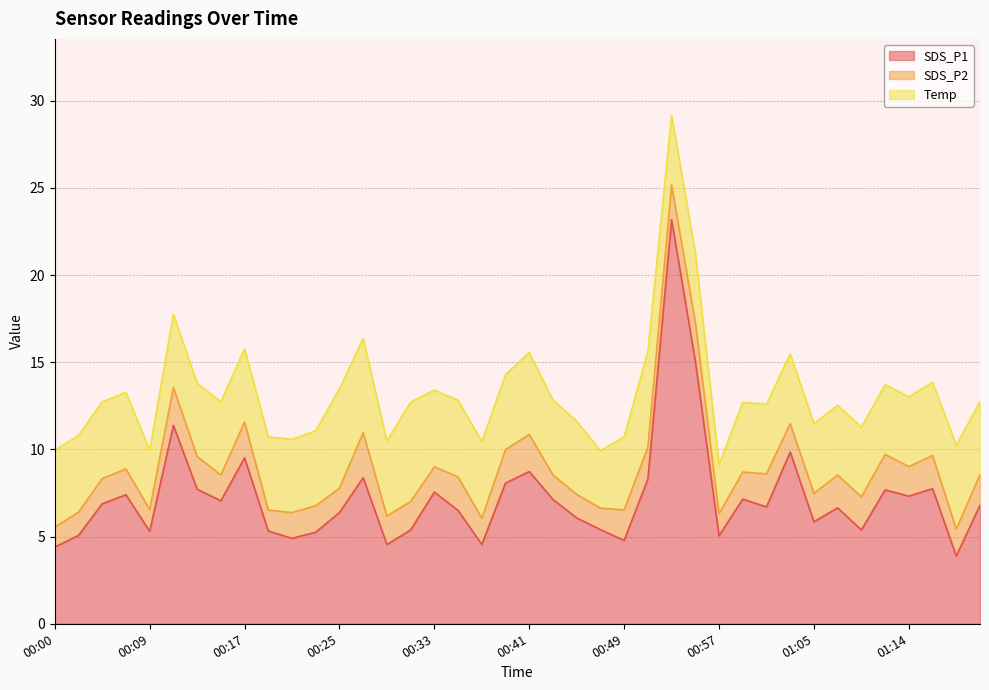

What is the difference between the maximum and minimum values in the SDS_P1 series?

19.3